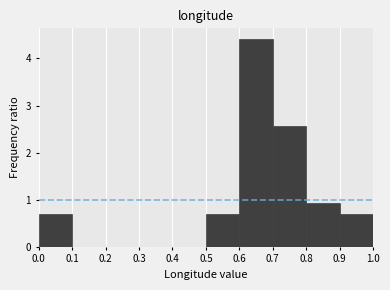

How tall is the bar that spans 0.5 to 0.6 on the x-axis? The values are not printed on the chart, so give them approximately, as read against the axis.

0.7